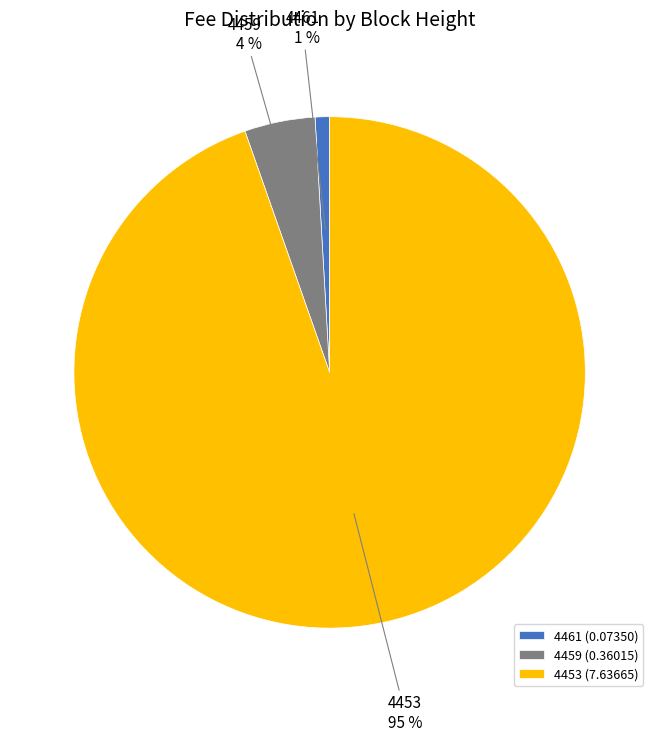

To the nearest percent, what is the average slice percentage?

33%